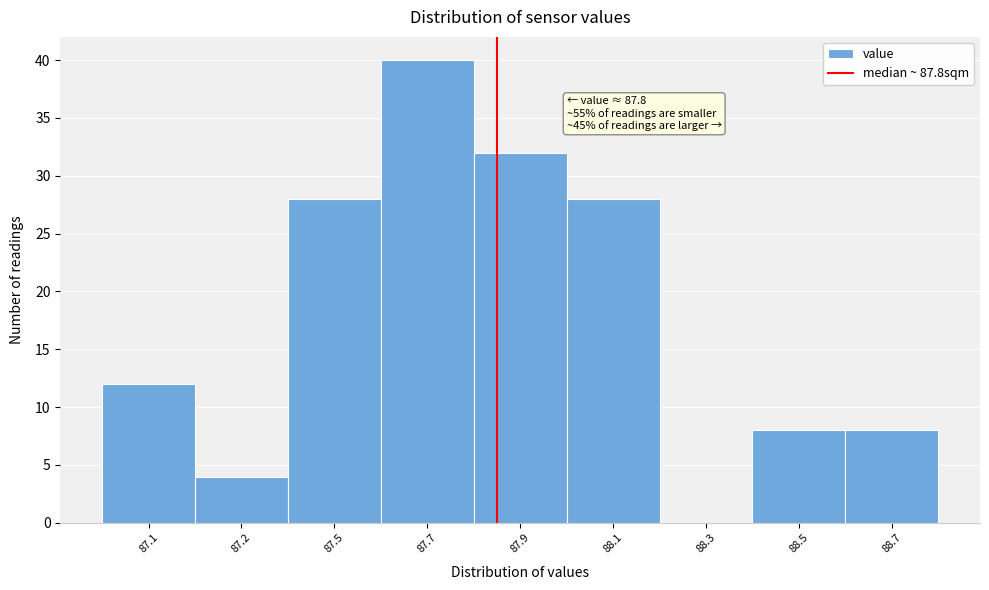

Reading left to right, extract all data points from this chart.

87.1=12	87.2=4	87.5=28	87.7=40	87.9=32	88.1=28	88.3=0	88.5=8	88.7=8